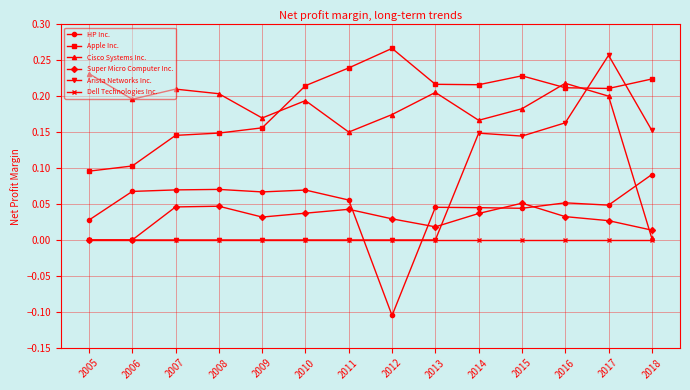

At which category is the sum across all series the highest?

2017